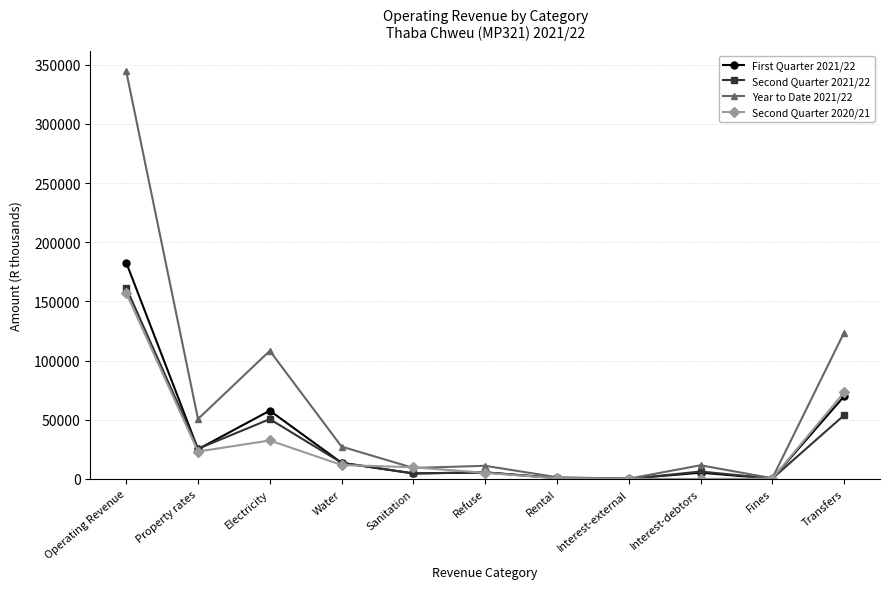

What is the label of the 3rd point from the right?

Interest-debtors